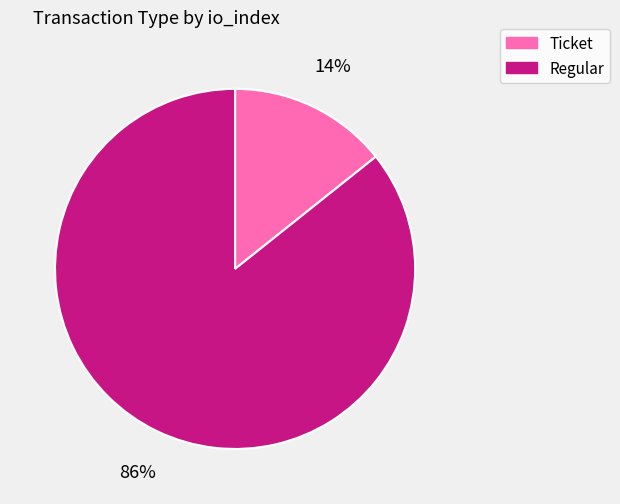

Count the number of slices in the pie.

2